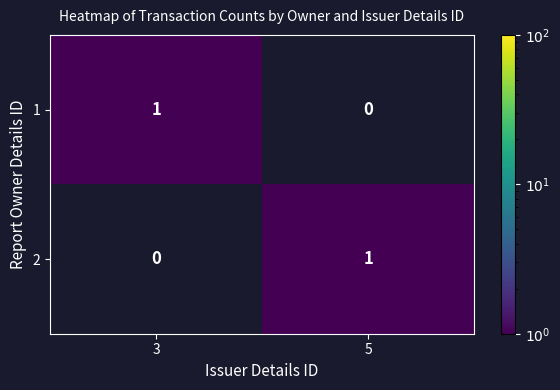

At which label is 1 closest to 0?

5